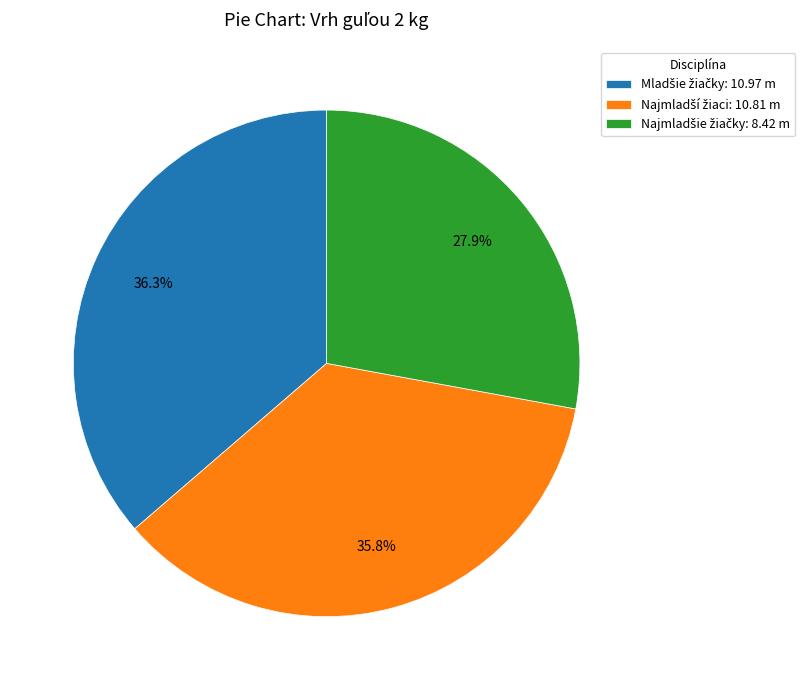

Is there any slice that represents more than half of the pie?

No